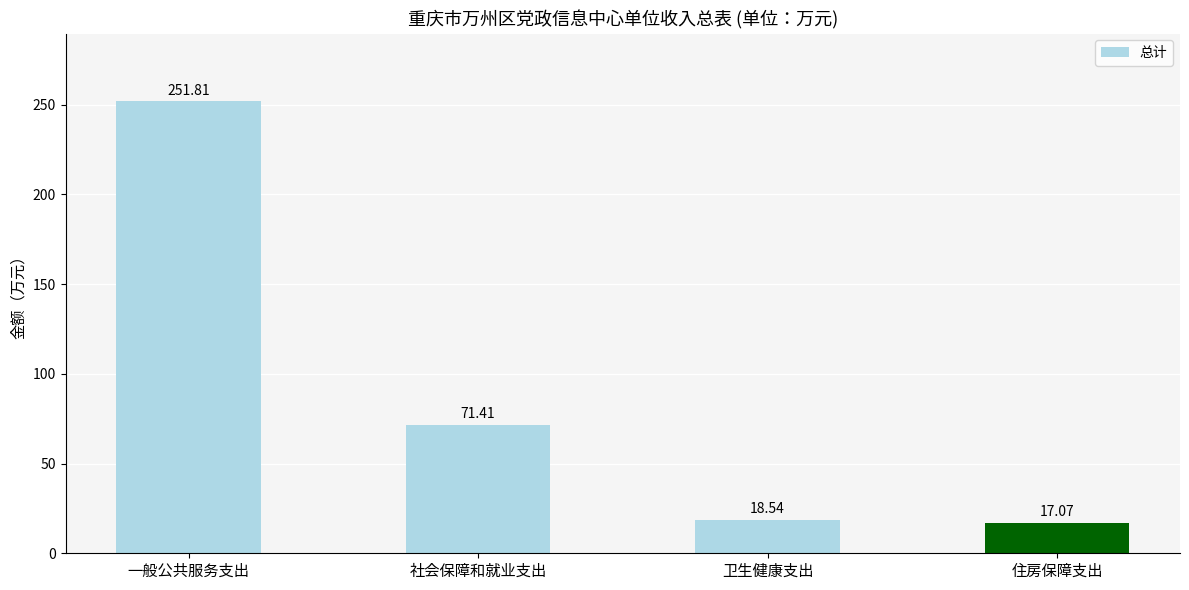

What is the sum of all values?

358.8